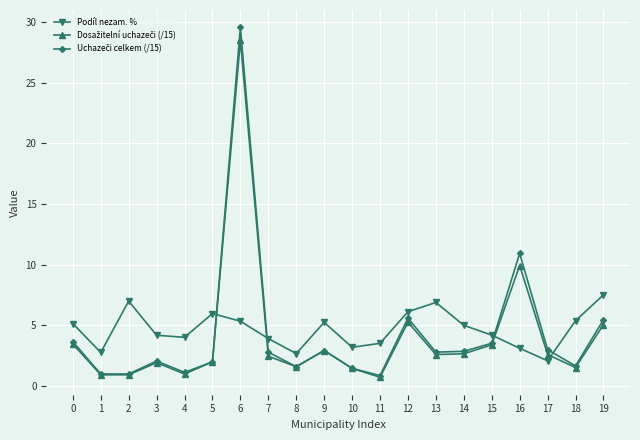

At which label does Podíl nezam. % reach its peak?

19